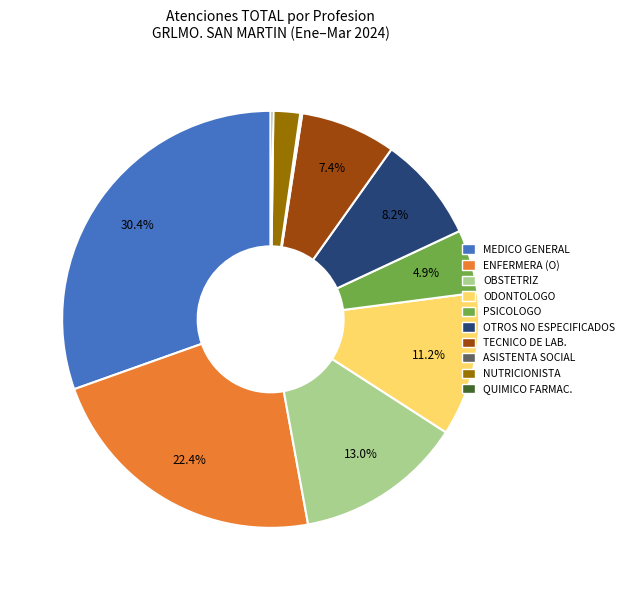

Does OBSTETRIZ account for over 50% of the chart?

No